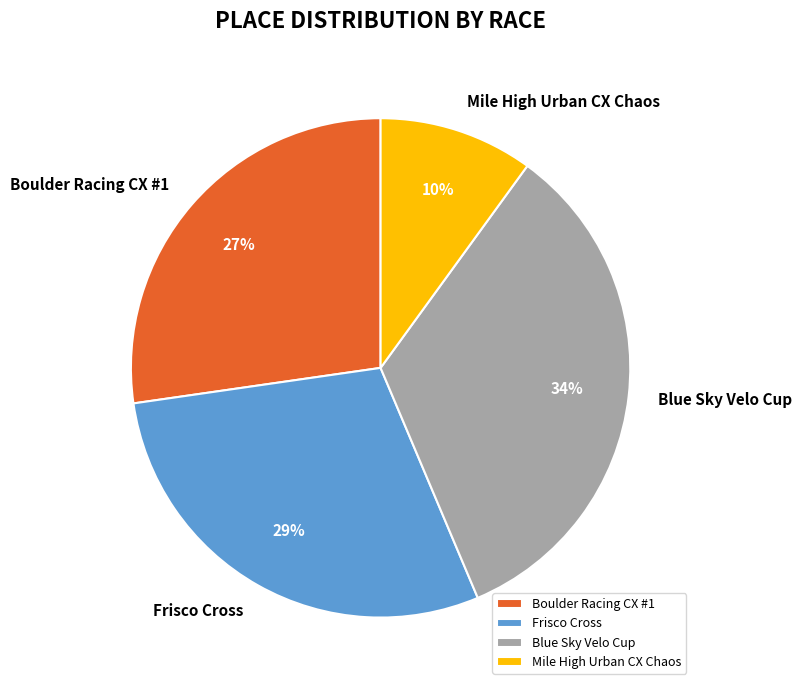

Which category has the biggest portion of the pie?

Blue Sky Velo Cup